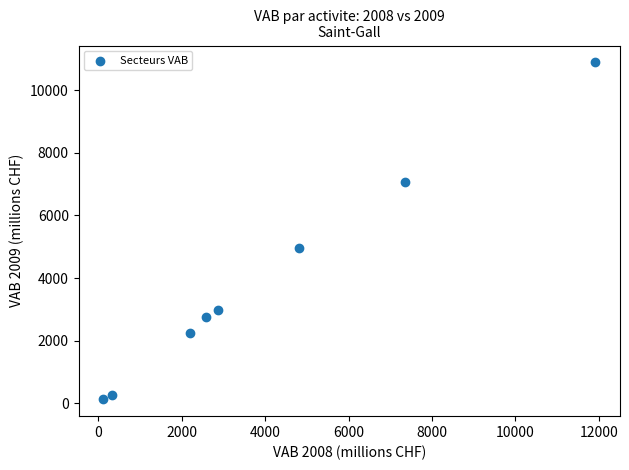

What is the range of X values (max minus min)?

11795.5